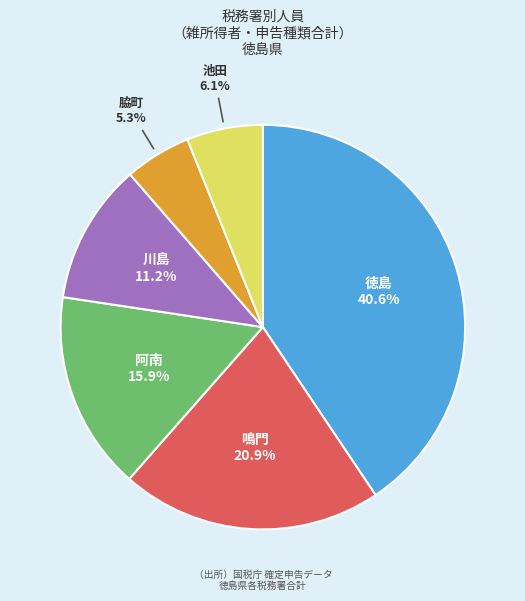

Is it true that 川島 is 11% of the pie?

True